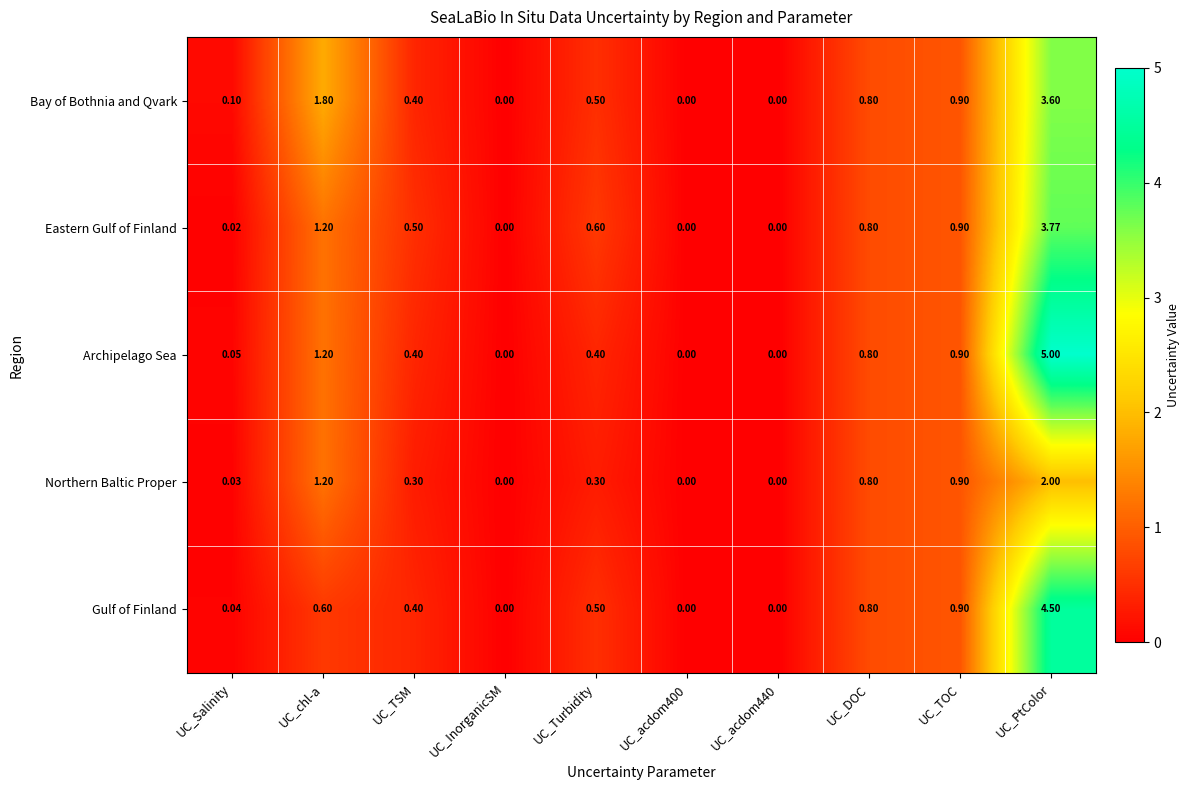

Which series has the widest spread of values?

Archipelago Sea